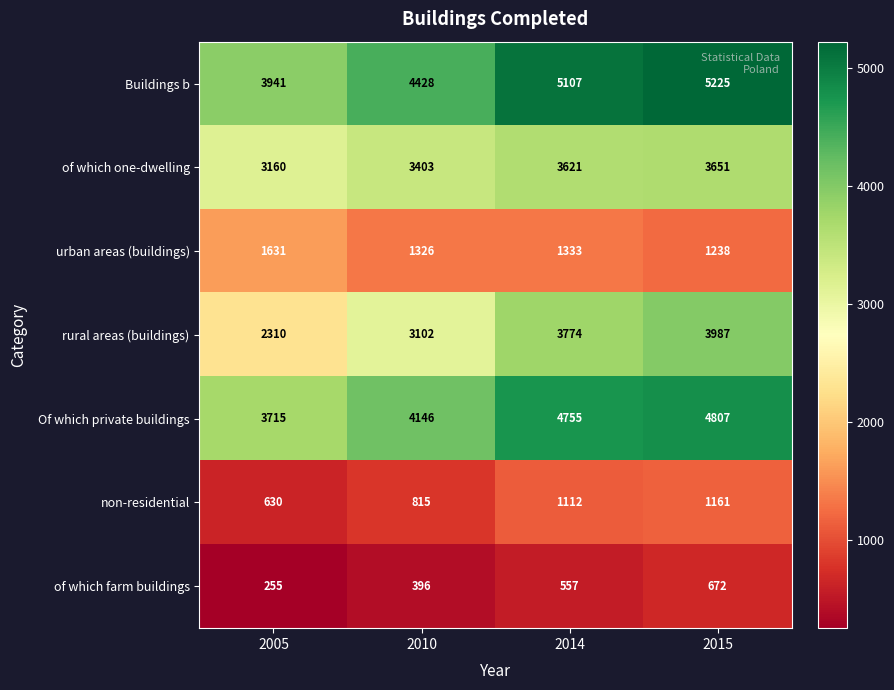

What is the sum of all rural areas (buildings) values?

13173